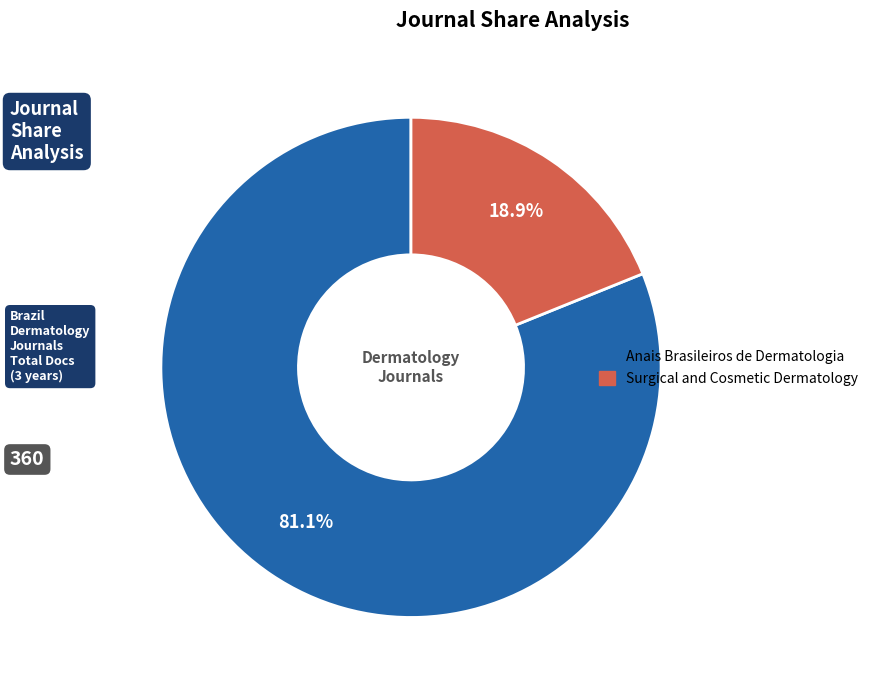

To the nearest percent, what is the difference between the largest and smallest slice percentages?

62%